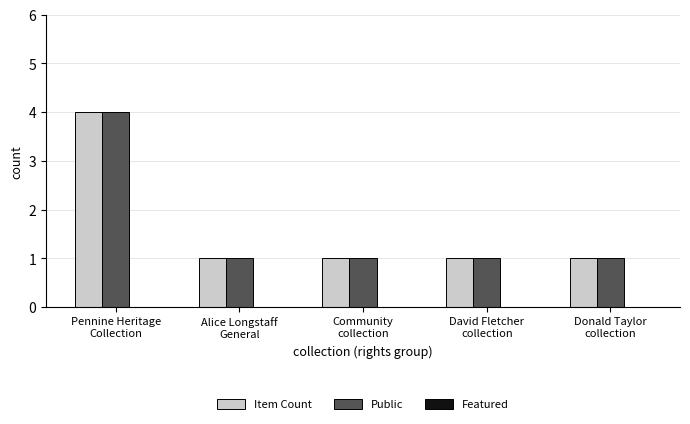

What is the spread (max minus min) of values at Pennine Heritage
Collection?

0